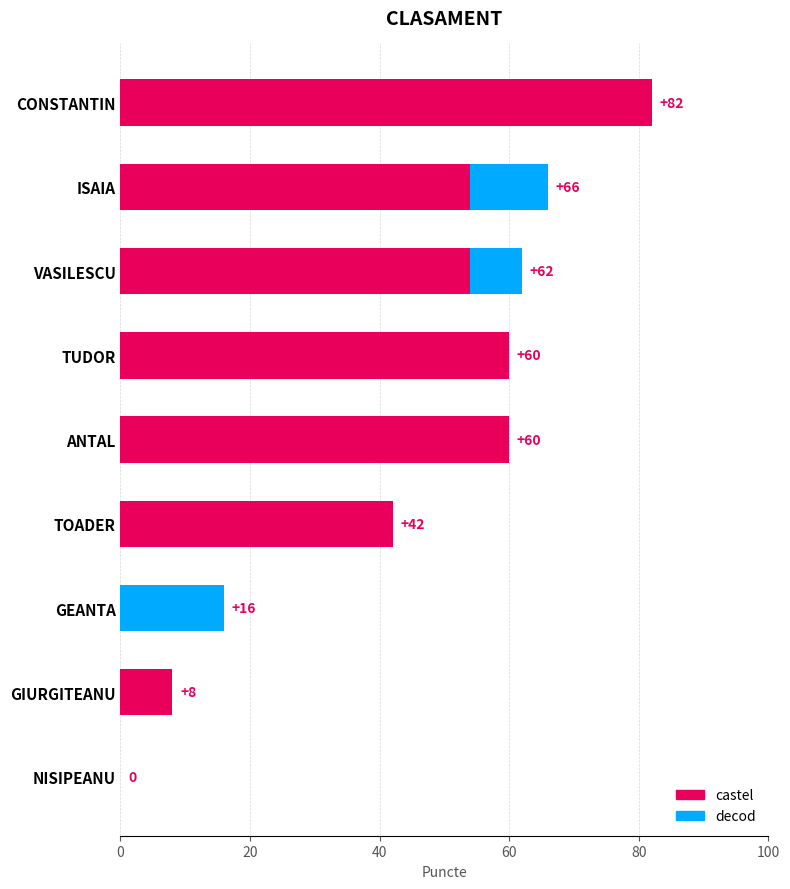

The castel series shows 8 at GIURGITEANU. True or false?

True